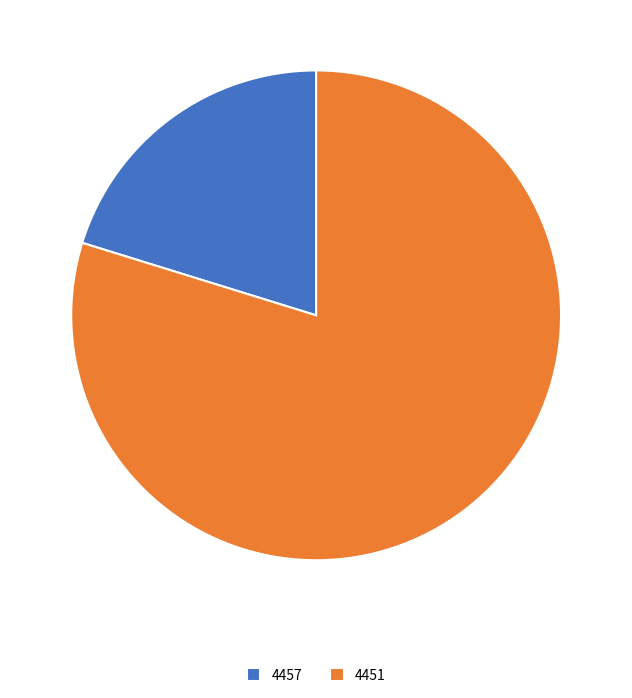

How many slices are in this pie chart?

2